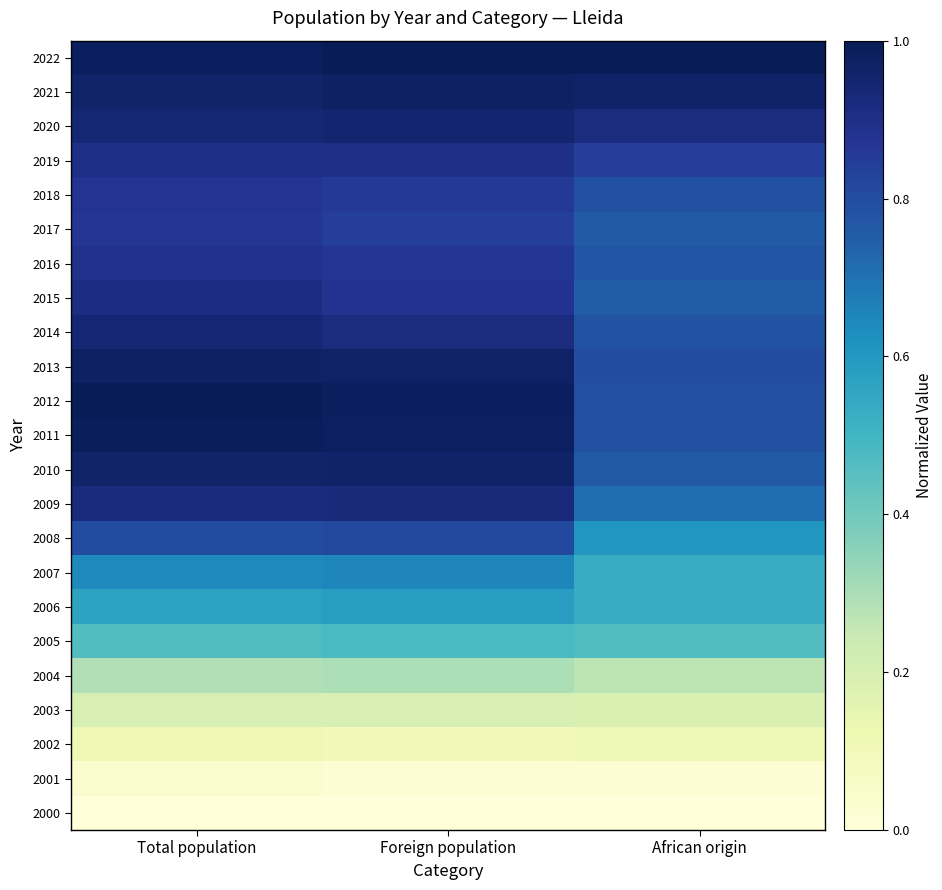

Reading left to right, what are all the values shown in this chart?

2022: Total population=1.0	Foreign population=1.0	African origin=1.0
2021: Total population=1.0	Foreign population=1.0	African origin=1.0
2020: Total population=0.9	Foreign population=1.0	African origin=0.9
2019: Total population=0.9	Foreign population=0.9	African origin=0.8
2018: Total population=0.9	Foreign population=0.9	African origin=0.8
2017: Total population=0.9	Foreign population=0.8	African origin=0.8
2016: Total population=0.9	Foreign population=0.9	African origin=0.8
2015: Total population=0.9	Foreign population=0.9	African origin=0.8
2014: Total population=0.9	Foreign population=0.9	African origin=0.8
2013: Total population=1.0	Foreign population=1.0	African origin=0.8
2012: Total population=1.0	Foreign population=1.0	African origin=0.8
2011: Total population=1.0	Foreign population=1.0	African origin=0.8
2010: Total population=1.0	Foreign population=1.0	African origin=0.8
2009: Total population=0.9	Foreign population=0.9	African origin=0.7
2008: Total population=0.8	Foreign population=0.8	African origin=0.6
2007: Total population=0.6	Foreign population=0.7	African origin=0.5
2006: Total population=0.6	Foreign population=0.6	African origin=0.5
2005: Total population=0.5	Foreign population=0.5	African origin=0.5
2004: Total population=0.3	Foreign population=0.3	African origin=0.3
2003: Total population=0.2	Foreign population=0.2	African origin=0.2
2002: Total population=0.1	Foreign population=0.1	African origin=0.1
2001: Total population=0.0	Foreign population=0.0	African origin=0.0
2000: Total population=0.0	Foreign population=0.0	African origin=0.0